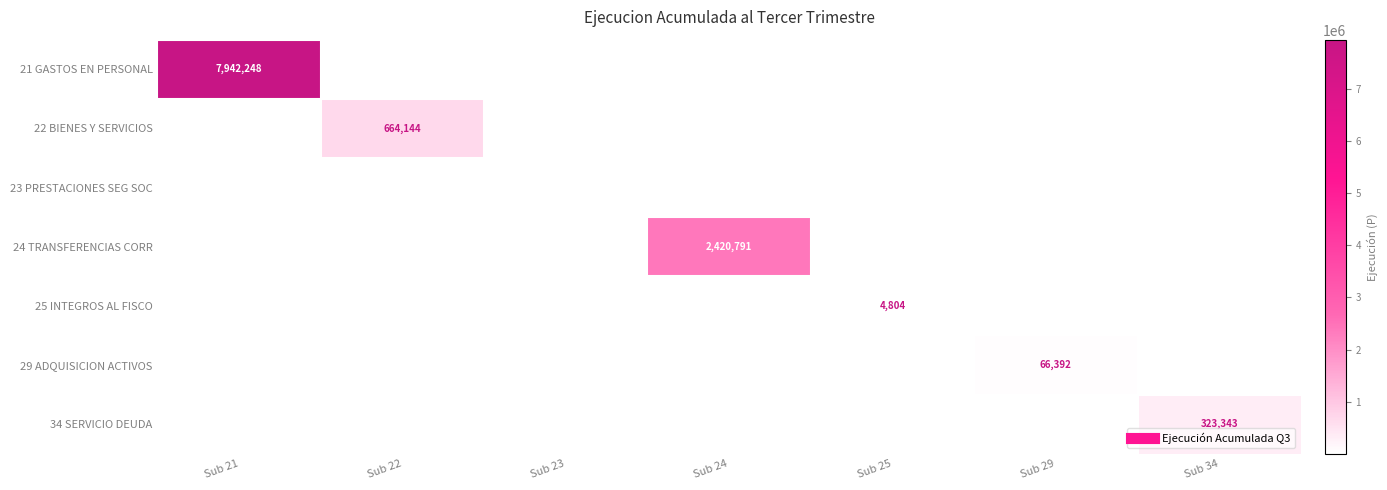

Which label corresponds to the smallest value in the chart?

Sub 25